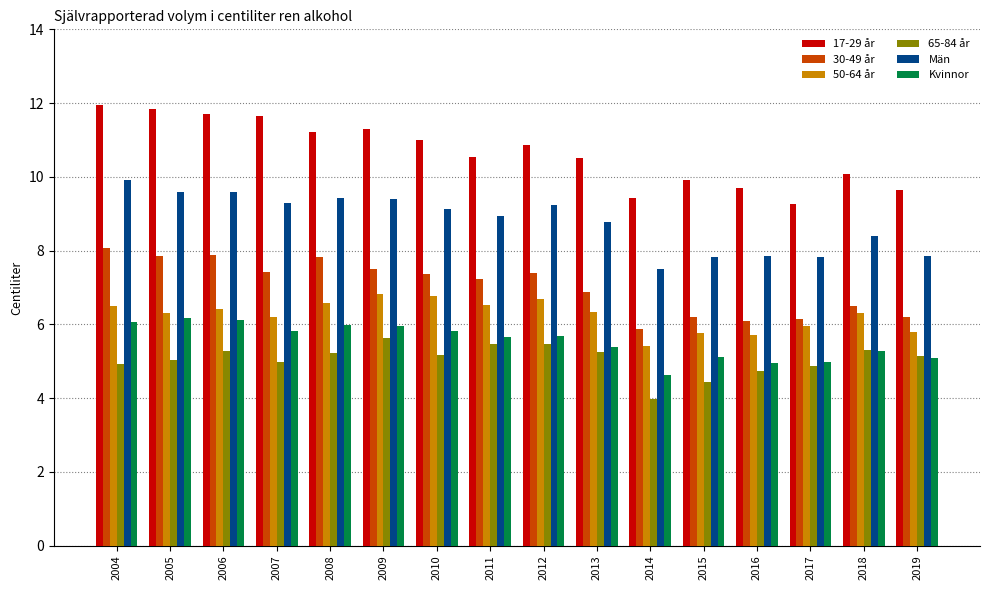

What is the minimum value shown in the chart?

4.0